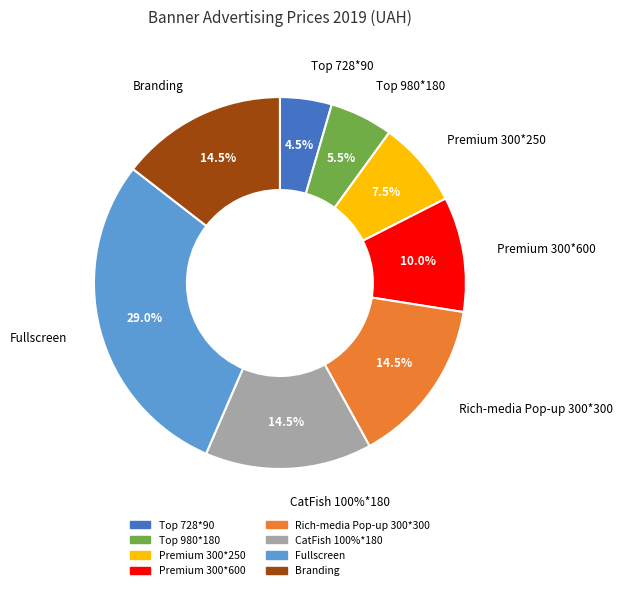

To the nearest percent, what portion does Premium 300*250 represent?

8%